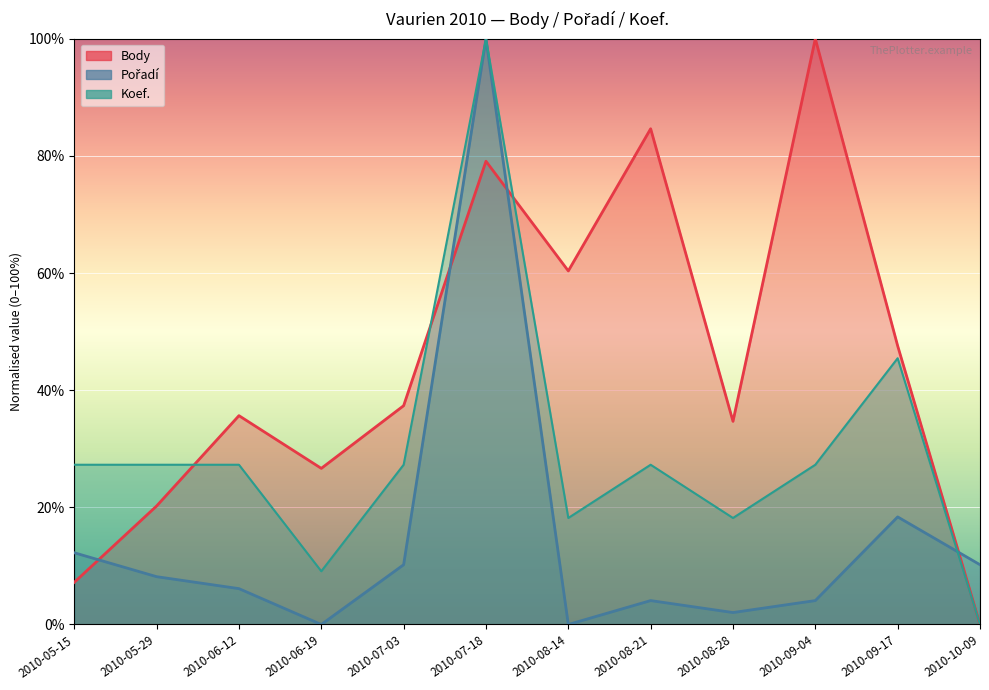

List the labels in order of Koef. value, largest first.

2010-07-18, 2010-09-17, 2010-05-15, 2010-05-29, 2010-06-12, 2010-07-03, 2010-08-21, 2010-09-04, 2010-08-14, 2010-08-28, 2010-06-19, 2010-10-09